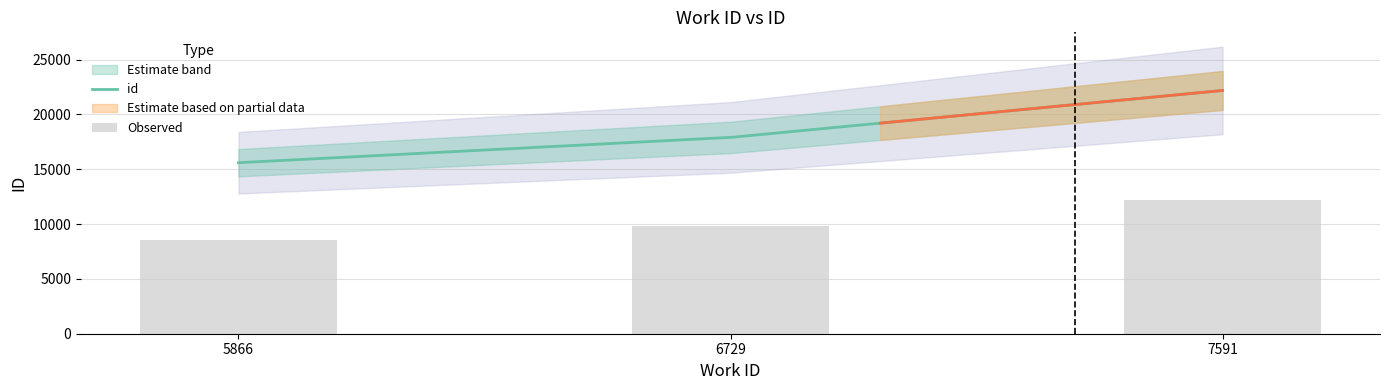

What is the sum of all values?

30632.2